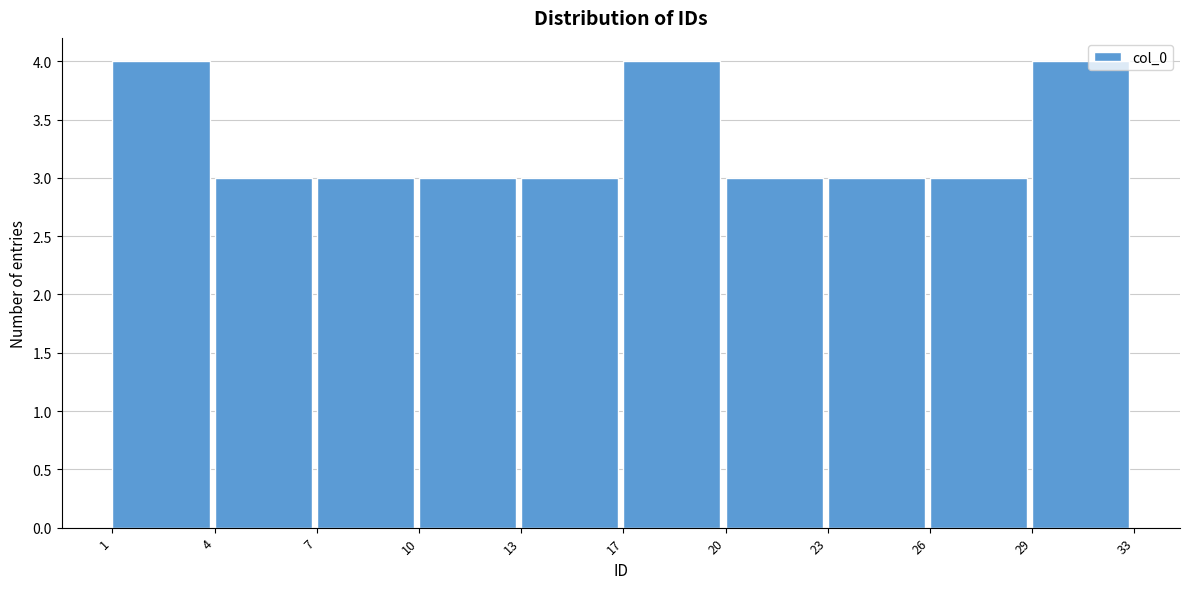

Reading left to right, list all the values displayed in this chart.

1=4	4=3	7=3	10=3	13=3	17=4	20=3	23=3	26=3	29=4